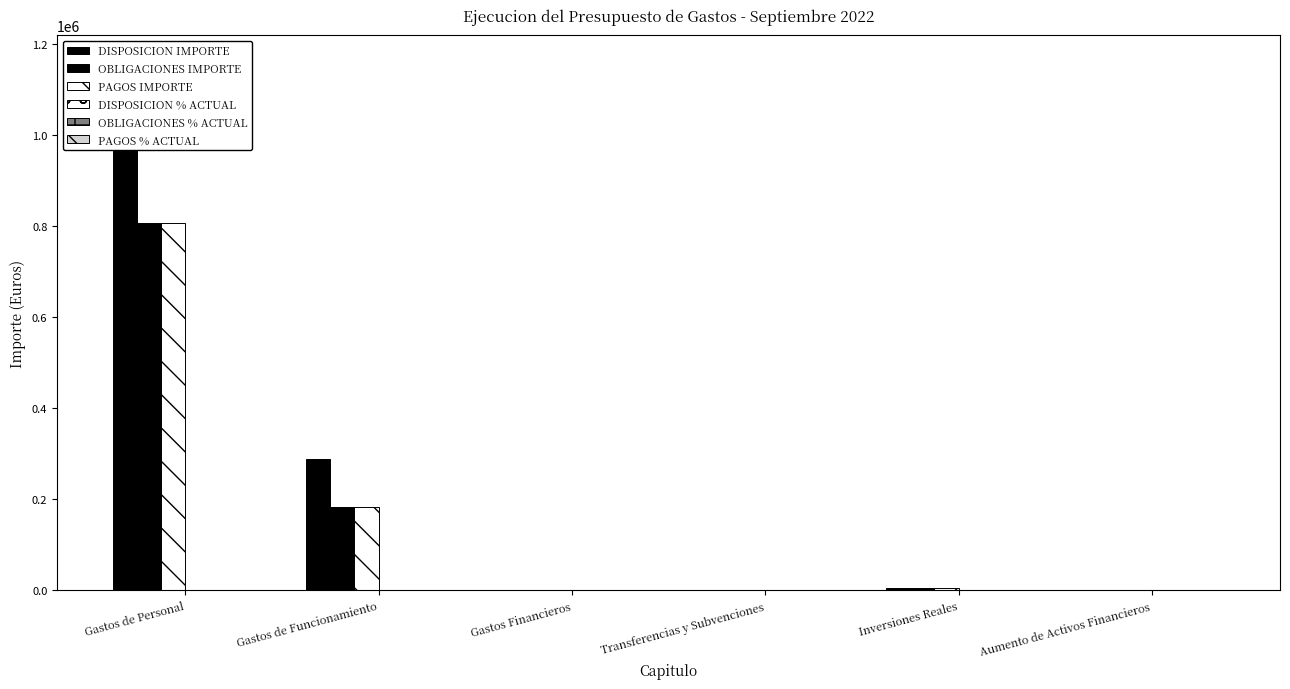

Reading left to right, extract all data points from this chart.

DISPOSICION IMPORTE: Gastos de Personal=1161620.2	Gastos de Funcionamiento=287979.1	Gastos Financieros=13.3	Transferencias y Subvenciones=0.0	Inversiones Reales=4669.7	Aumento de Activos Financieros=0.0
OBLIGACIONES IMPORTE: Gastos de Personal=807993.4	Gastos de Funcionamiento=183335.5	Gastos Financieros=13.3	Transferencias y Subvenciones=0.0	Inversiones Reales=4669.7	Aumento de Activos Financieros=0.0
PAGOS IMPORTE: Gastos de Personal=807993.4	Gastos de Funcionamiento=183335.5	Gastos Financieros=13.3	Transferencias y Subvenciones=0.0	Inversiones Reales=4669.7	Aumento de Activos Financieros=0.0
DISPOSICION % ACTUAL: Gastos de Personal=97.0	Gastos de Funcionamiento=51.7	Gastos Financieros=26.6	Transferencias y Subvenciones=0.0	Inversiones Reales=93.4	Aumento de Activos Financieros=0.0
OBLIGACIONES % ACTUAL: Gastos de Personal=67.5	Gastos de Funcionamiento=32.9	Gastos Financieros=26.6	Transferencias y Subvenciones=0.0	Inversiones Reales=93.4	Aumento de Activos Financieros=0.0
PAGOS % ACTUAL: Gastos de Personal=67.5	Gastos de Funcionamiento=32.9	Gastos Financieros=26.6	Transferencias y Subvenciones=0.0	Inversiones Reales=93.4	Aumento de Activos Financieros=0.0